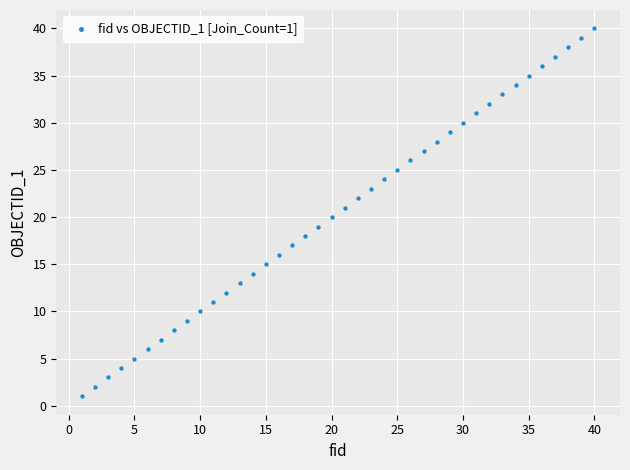

What is the range of Y values (max minus min)?

39